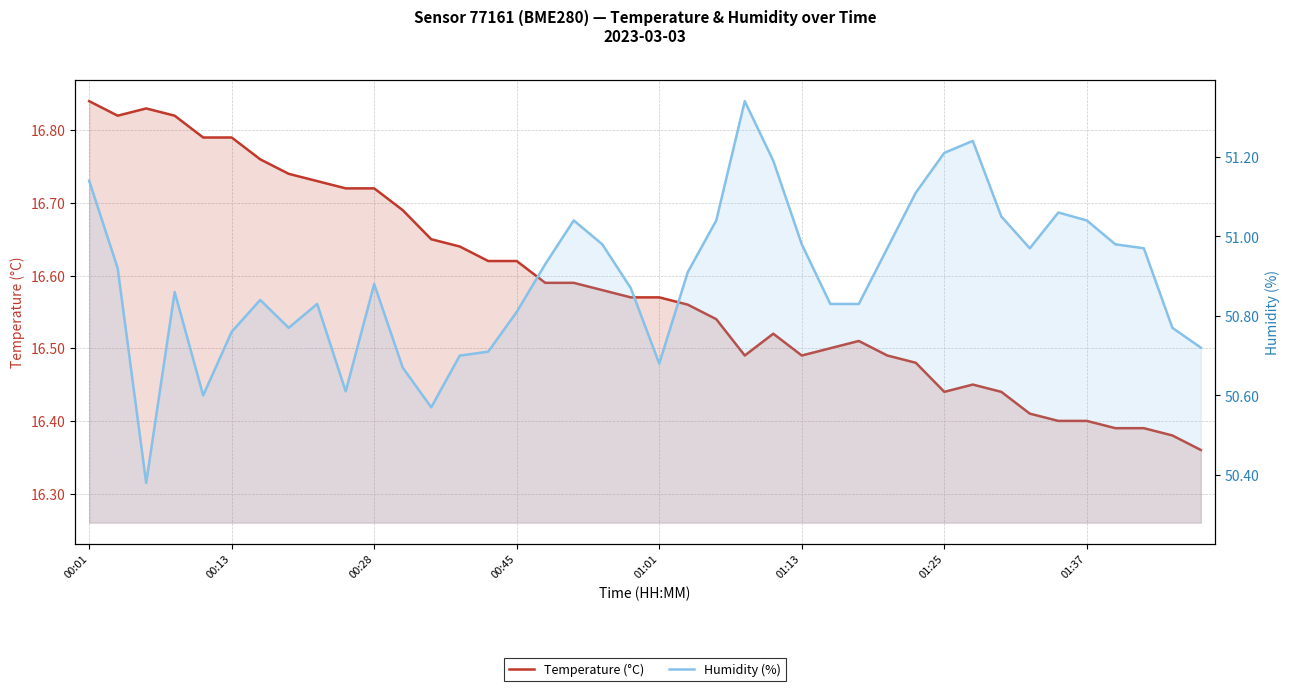

What is the total value across all series at 21?

67.5